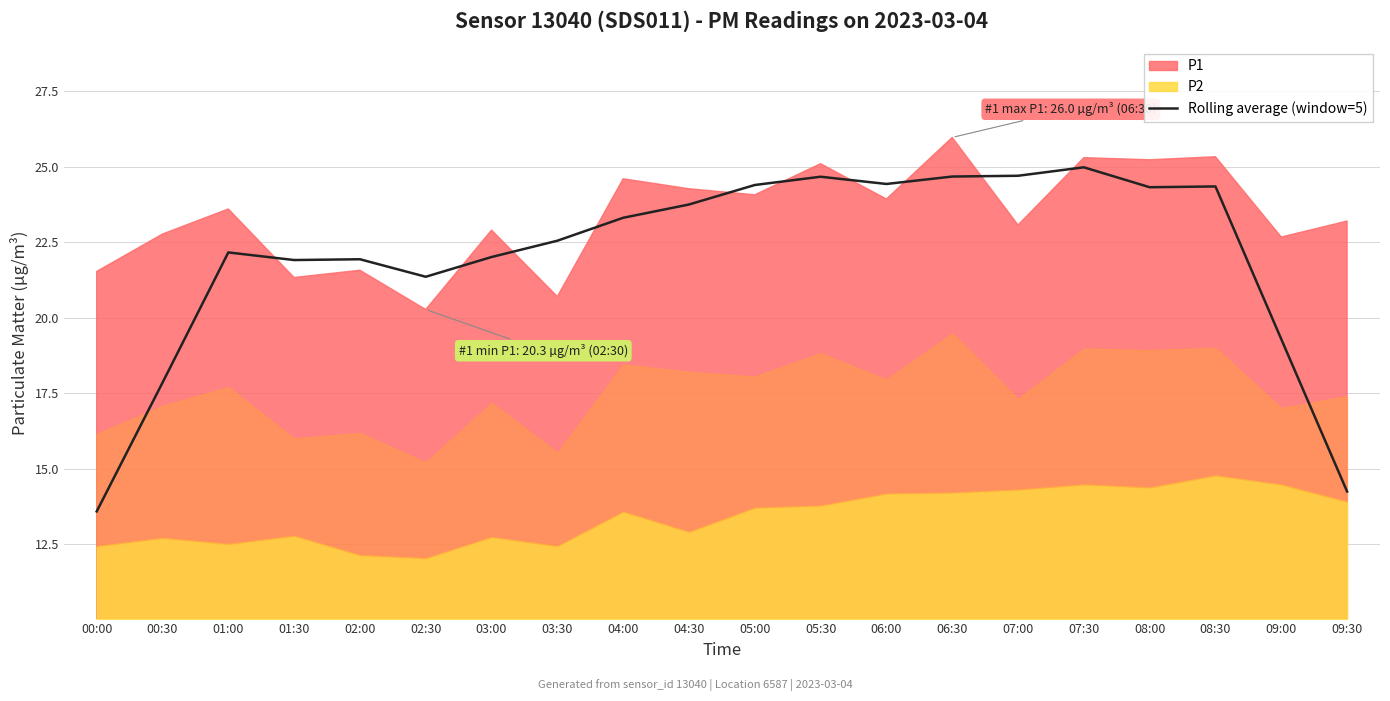

What position from the left is 03:00?

7